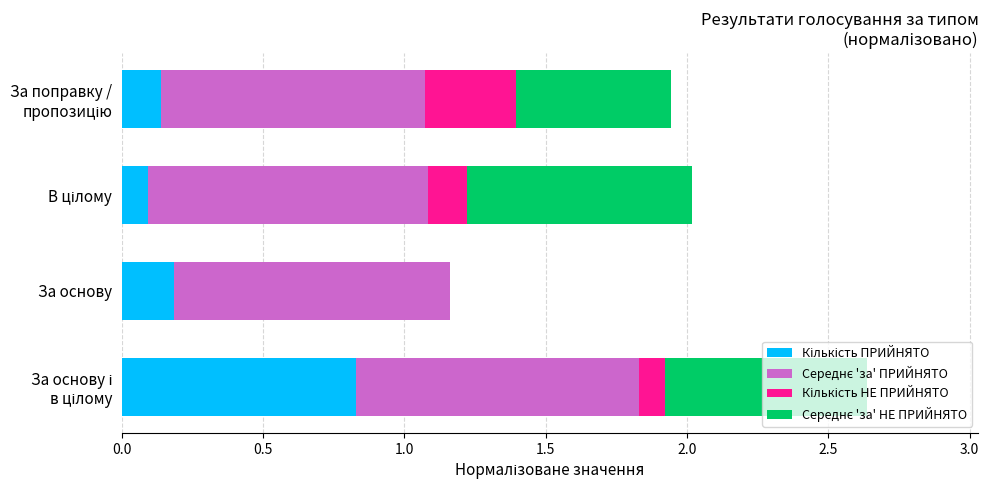

What is the difference between the maximum and minimum values in the Кількість НЕ ПРИЙНЯТО series?

0.3